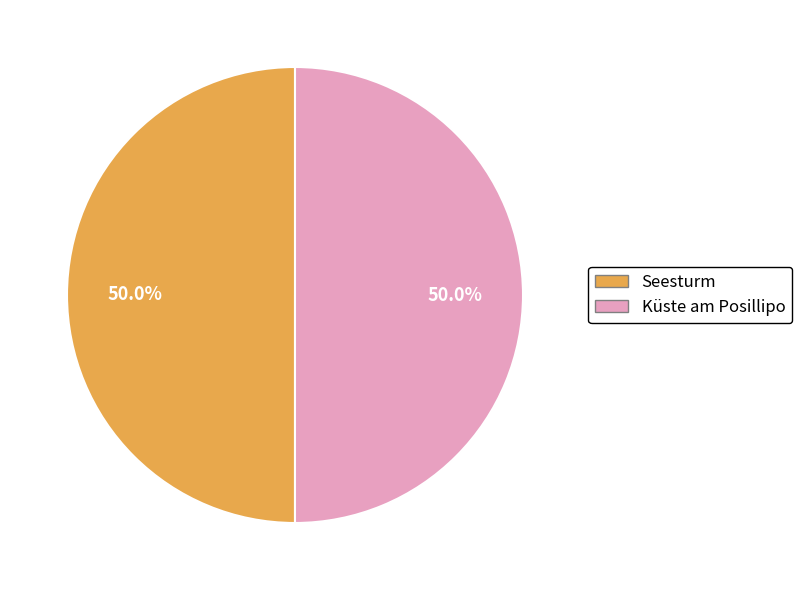

What is the total percentage of Küste am Posillipo and Seesturm?

100.0%